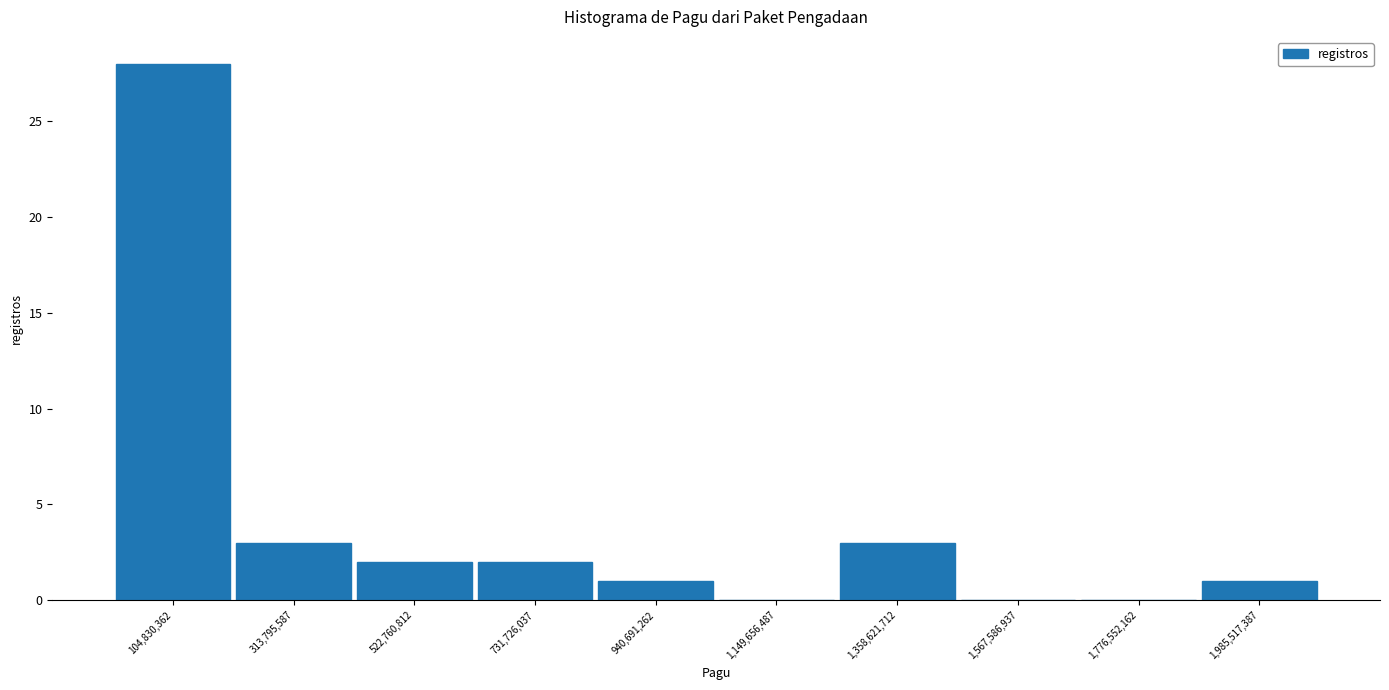

What is the height of the bar covering 0 to 200000000 on the x-axis? Neither the bar edges nor the heights are printed on the chart, so give them approximately, as read against the axes.

28